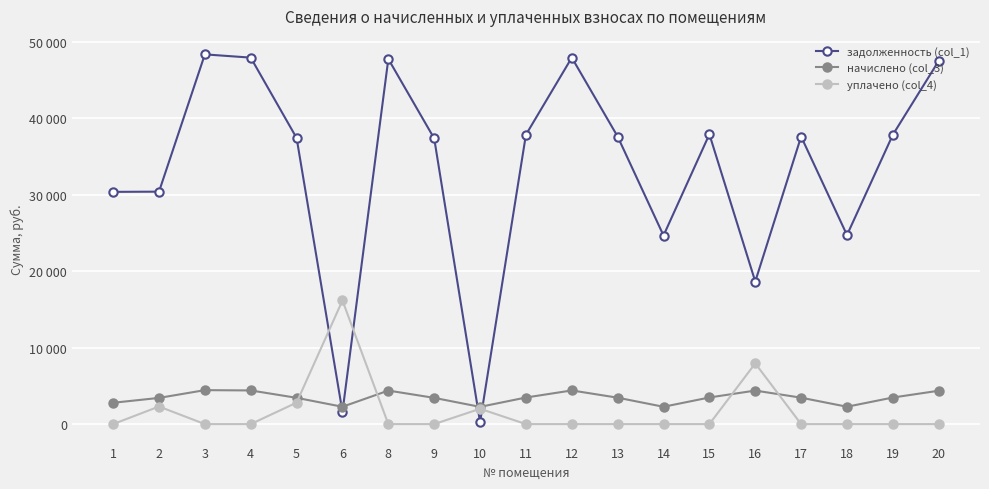

Rank the series at 13 from highest to lowest value.

задолженность (col_1), начислено (col_3), уплачено (col_4)